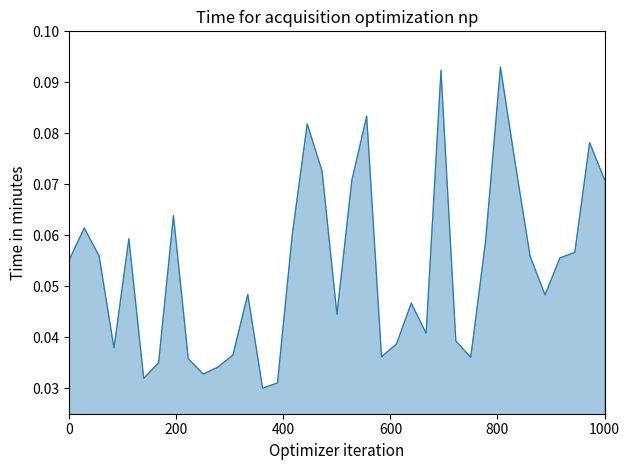

True or false: there are more than 0 points higher than both neighbors.

True